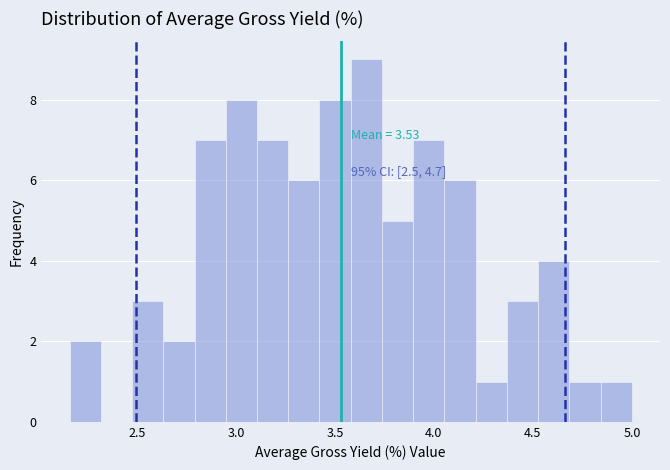

Read against the x-axis, roughly where is the centre of the tallest bar?

3.65